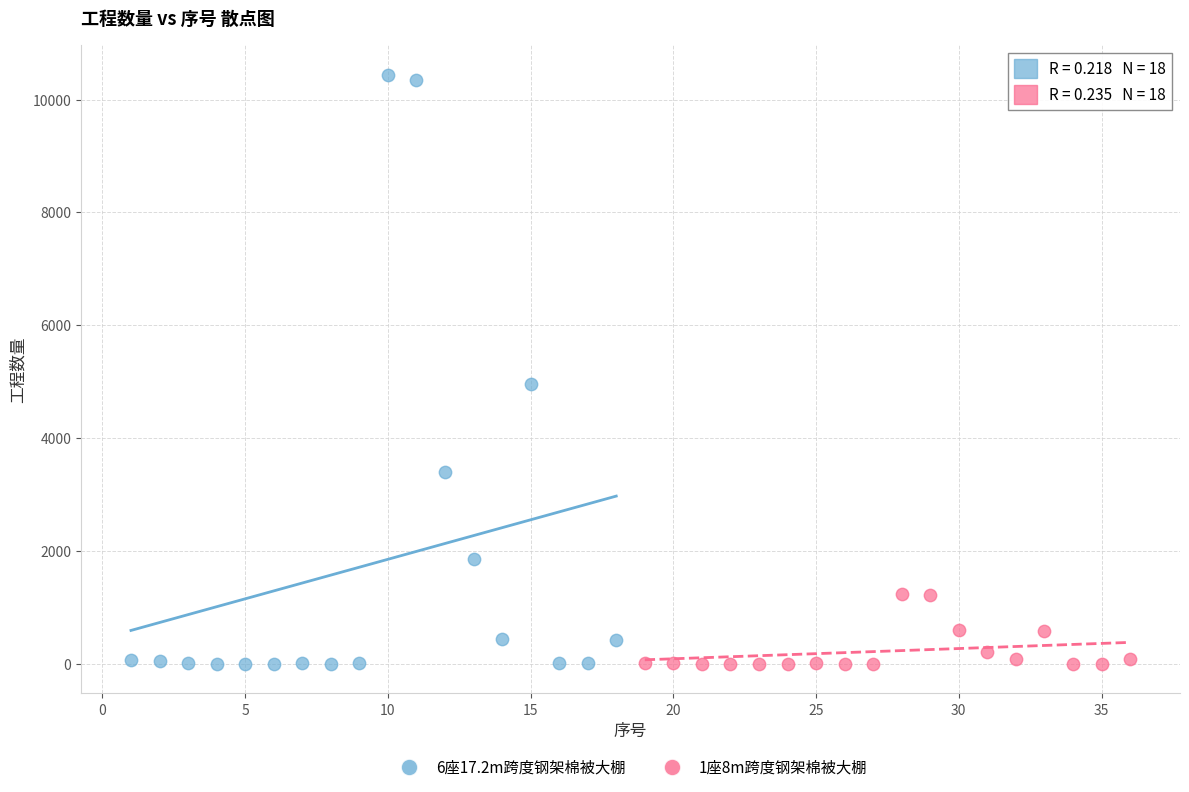

Which series has the widest spread of Y values?

6座17.2m跨度钢架棉被大棚